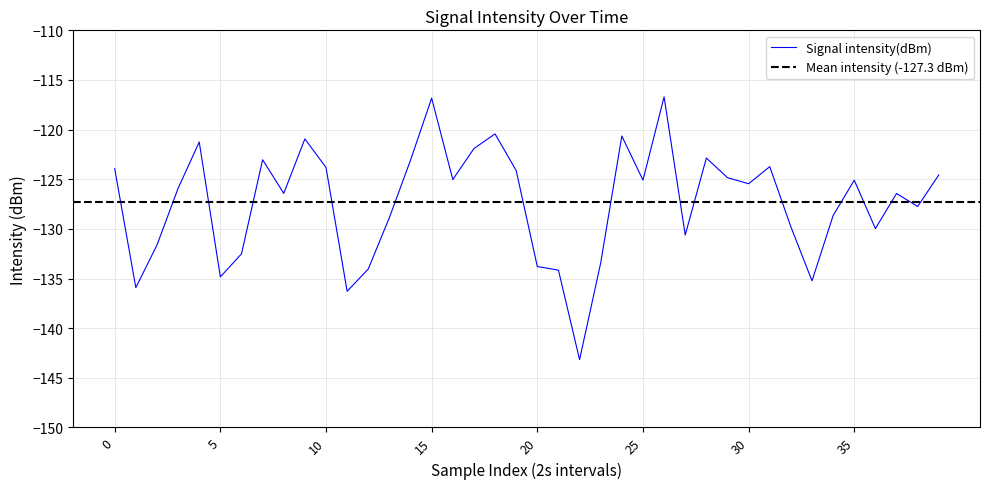

True or false: Signal intensity(dBm) has a value of -125.1 at 25.

True